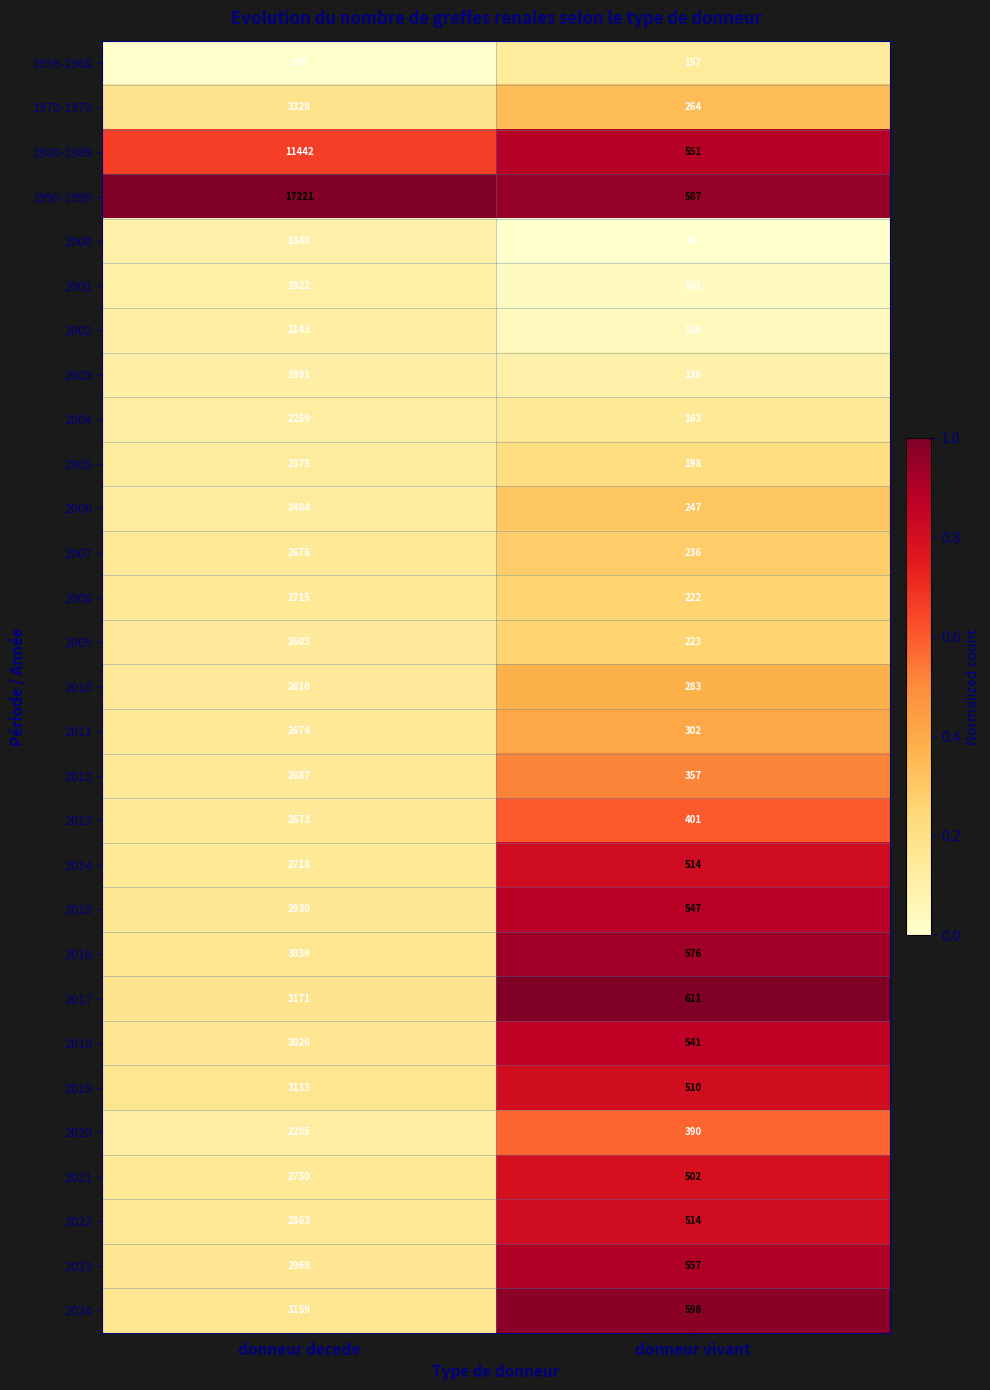

At donneur decede, list the series in order from smallest to largest.

1959-1968, 2000, 2001, 2003, 2002, 2020, 2004, 2005, 2006, 2009, 2010, 2013, 2011, 2007, 2012, 2008, 2014, 2021, 2022, 2015, 2023, 2018, 2016, 2019, 2024, 2017, 1970-1979, 1980-1989, 1990-1999